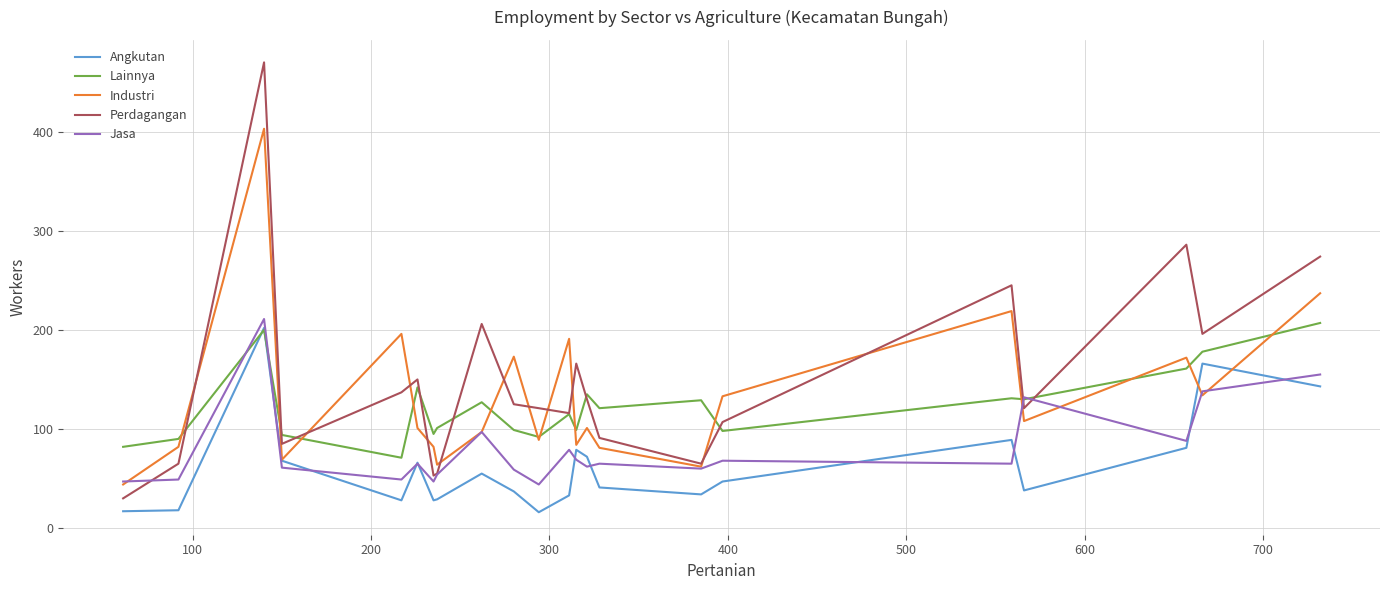

Which series has the largest range (max minus min)?

Perdagangan